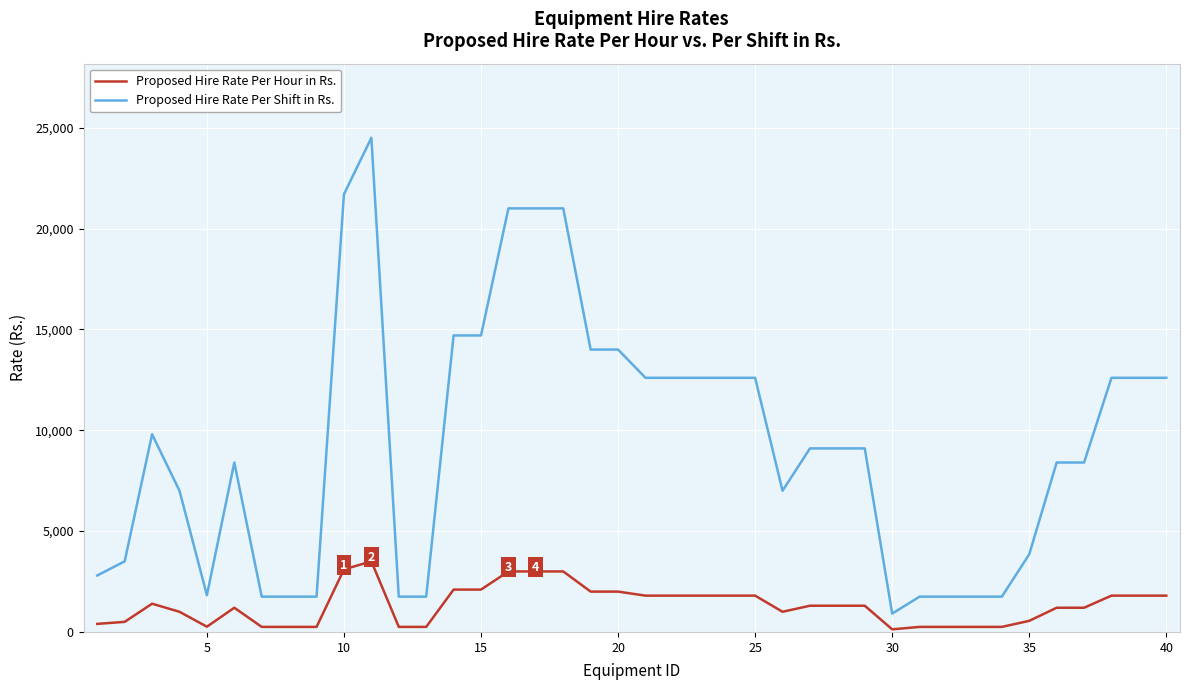

What is the difference between the maximum and minimum values in the Proposed Hire Rate Per Hour in Rs. series?

3370